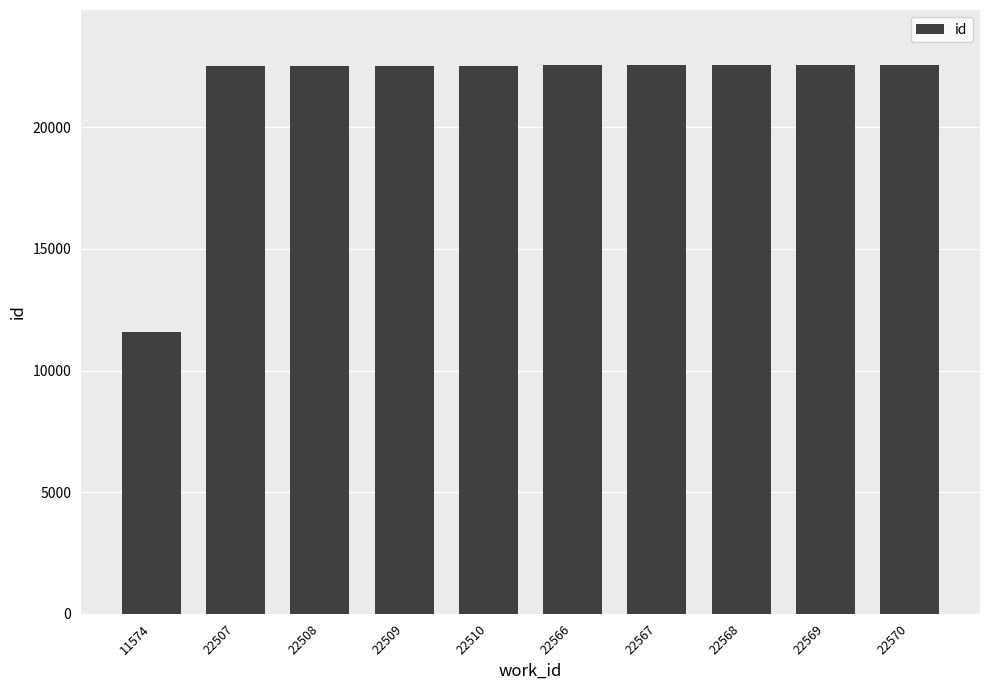

What is the average value?

21445